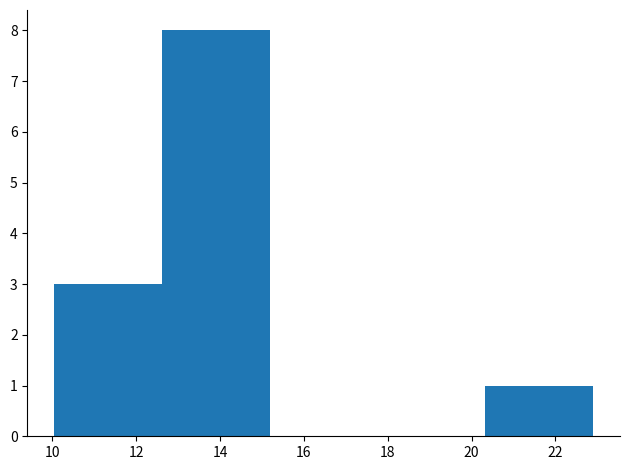

Over which range of the x-axis is the bar tallest?

12.6 to 15.2